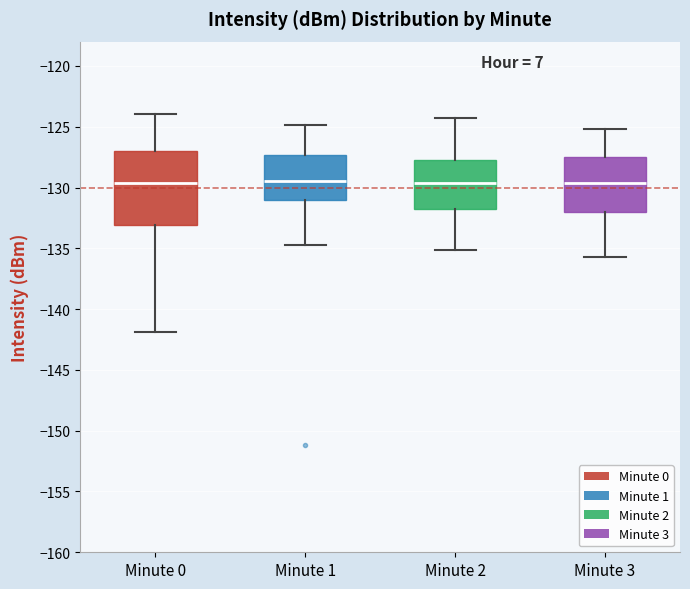

Reading left to right, read every box against the y-axis: the position of its median line, the range the box covers, and the ends of its whiskers. The values are not printed on the chart, so give them approximately, as read against the axis.

Minute 0: median -129.5, box -133.0 to -127.0, whiskers -142.0 to -124.0
Minute 1: median -129.5, box -131.0 to -127.5, whiskers -134.5 to -125.0
Minute 2: median -129.5, box -132.0 to -127.5, whiskers -135.0 to -124.5
Minute 3: median -129.5, box -132.0 to -127.5, whiskers -135.5 to -125.0